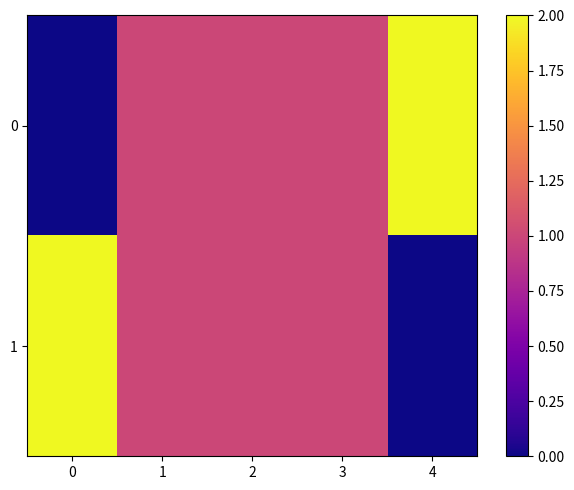

What is the greatest value displayed?

2